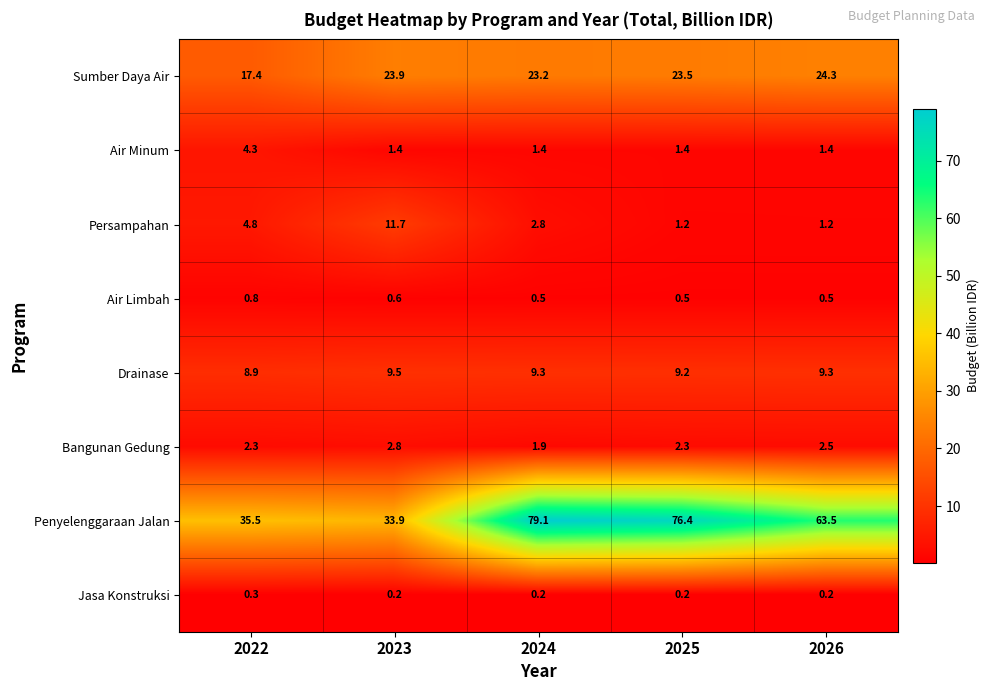

At which label is Sumber Daya Air closest to 20?

2022